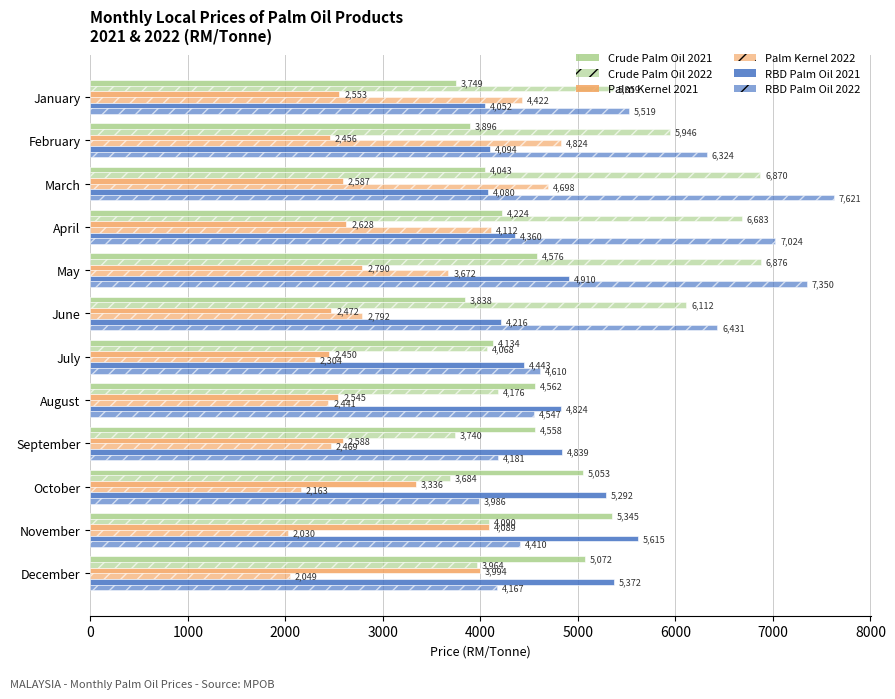

Rank the series by their maximum value, from lowest to highest.

Palm Kernel 2021, Palm Kernel 2022, Crude Palm Oil 2021, RBD Palm Oil 2021, Crude Palm Oil 2022, RBD Palm Oil 2022